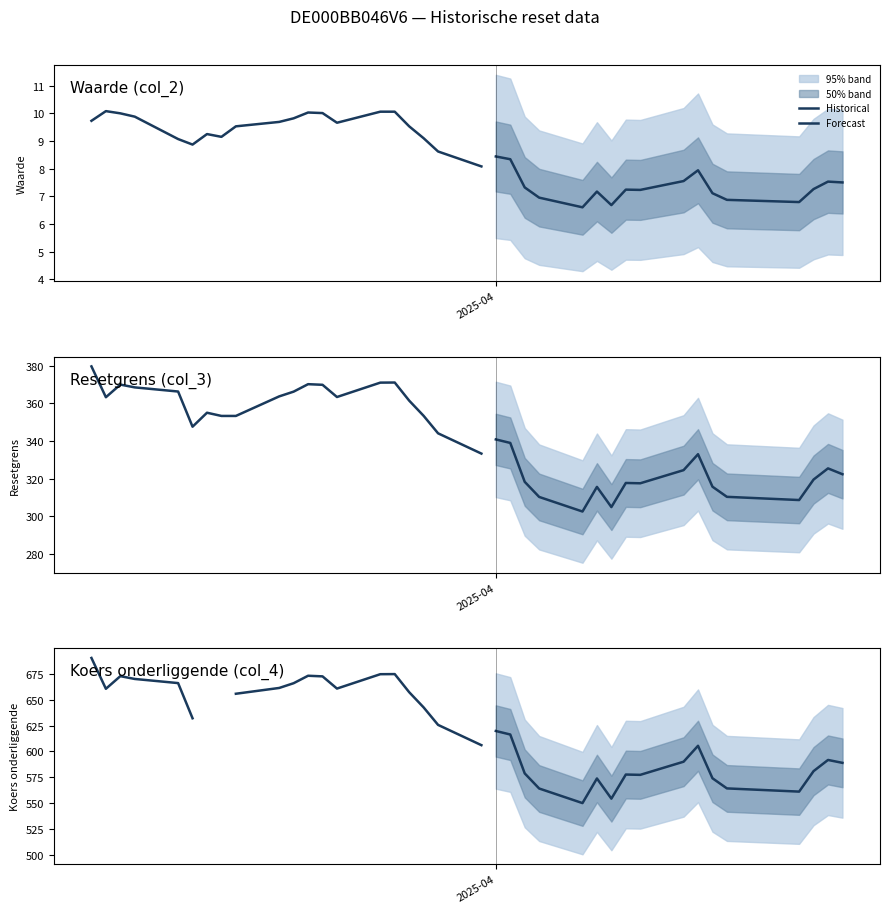

Does the chart have visible grid lines?

No